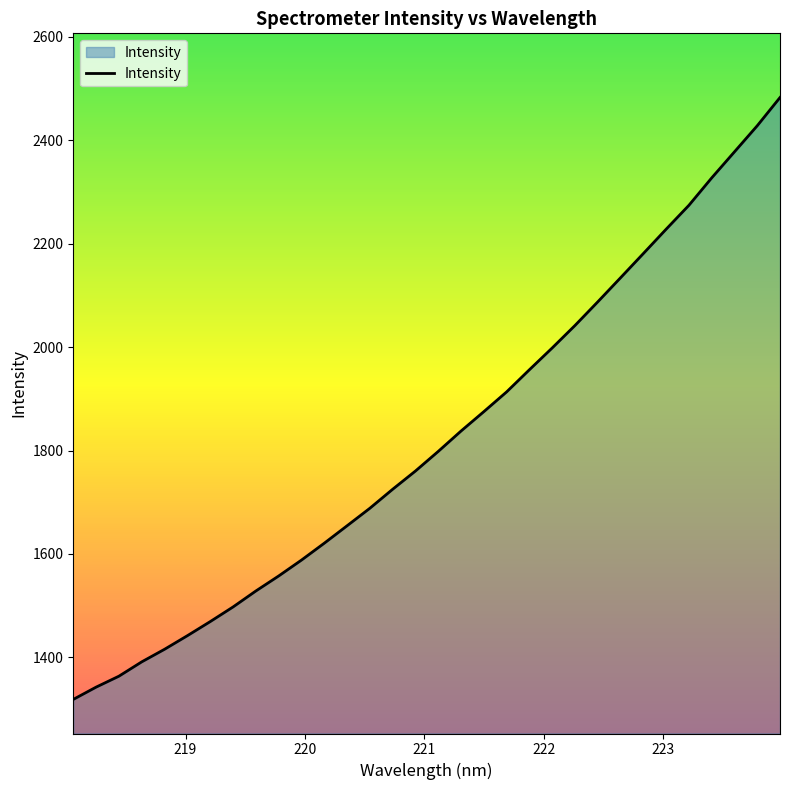

What is the difference between the maximum and minimum values?

1164.2